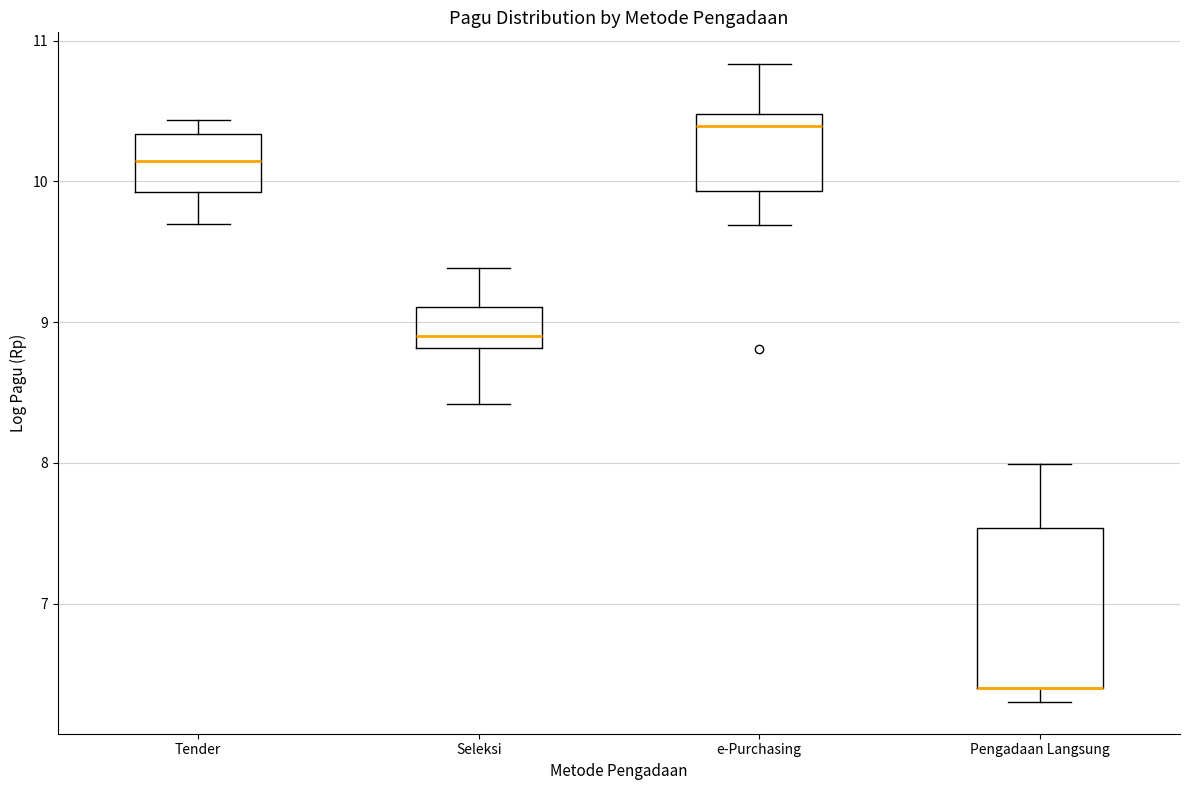

Reading left to right, transcribe this box plot: for each box, give where its median line is, the range the box spans, and where its two whiskers end, as read against the y-axis. The values are not printed on the chart, so give them approximately, as read against the axis.

Tender: median 10.1, box 9.9 to 10.3, whiskers 9.7 to 10.4
Seleksi: median 8.9, box 8.8 to 9.1, whiskers 8.4 to 9.4
e-Purchasing: median 10.4, box 9.9 to 10.5, whiskers 9.7 to 10.8
Pengadaan Langsung: median 6.4 (drawn on the box's lower edge), box 6.4 to 7.5, whiskers 6.3 to 8.0